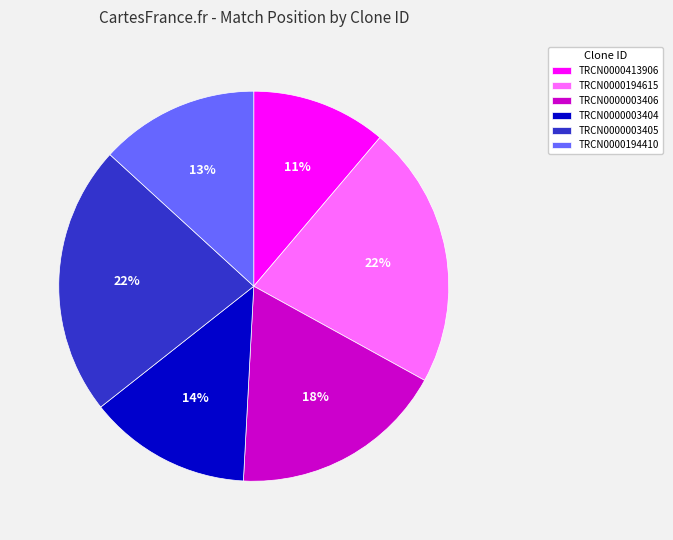

What is the smallest slice in the pie chart?

TRCN0000413906